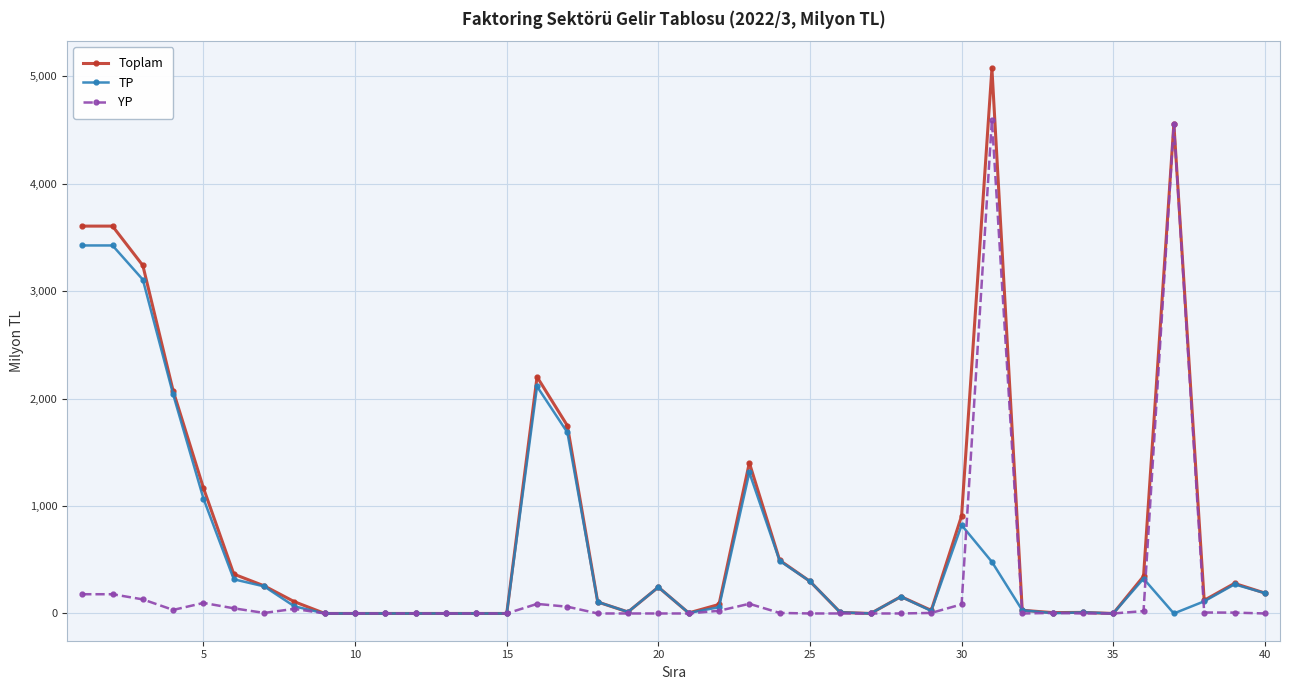

How many data points does each series have?

40